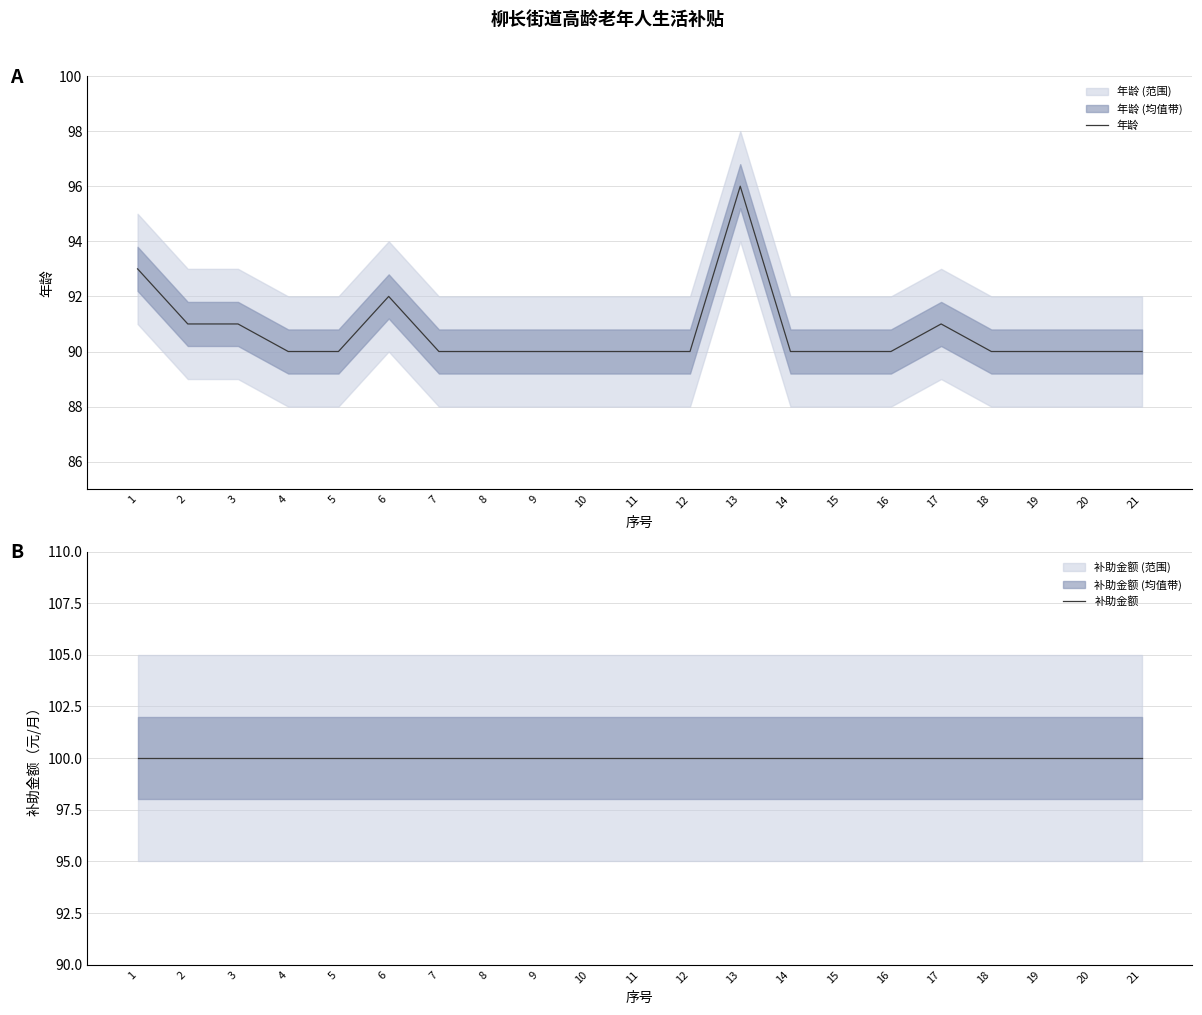

The 年龄 series shows 28 at 6. True or false?

False